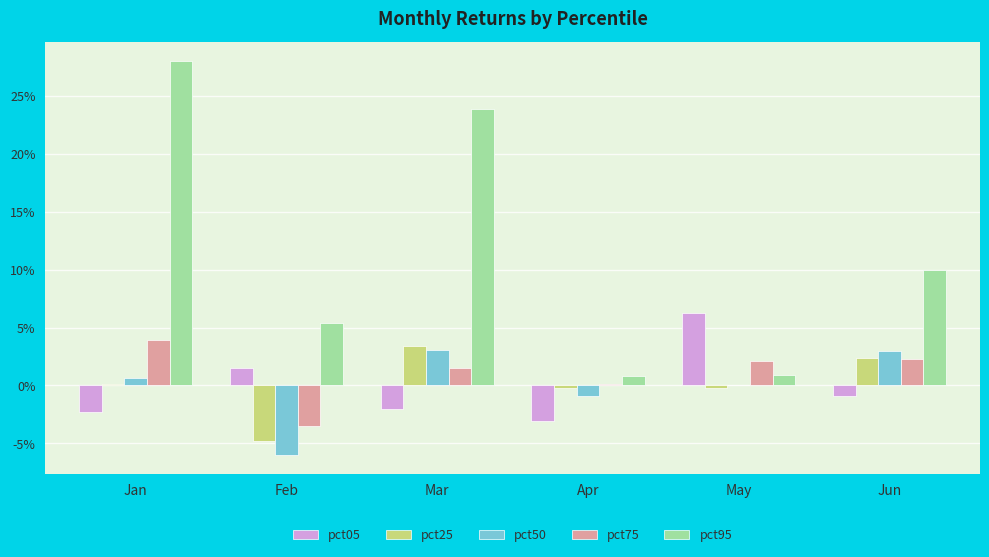

Reading right to left, list all the values displayed in this chart.

pct05: -0.0	0.1	-0.0	-0.0	0.0	-0.0
pct25: 0.0	-0.0	-0.0	0.0	-0.0	0.0
pct50: 0.0	0.0	-0.0	0.0	-0.1	0.0
pct75: 0.0	0.0	0.0	0.0	-0.0	0.0
pct95: 0.1	0.0	0.0	0.2	0.1	0.3